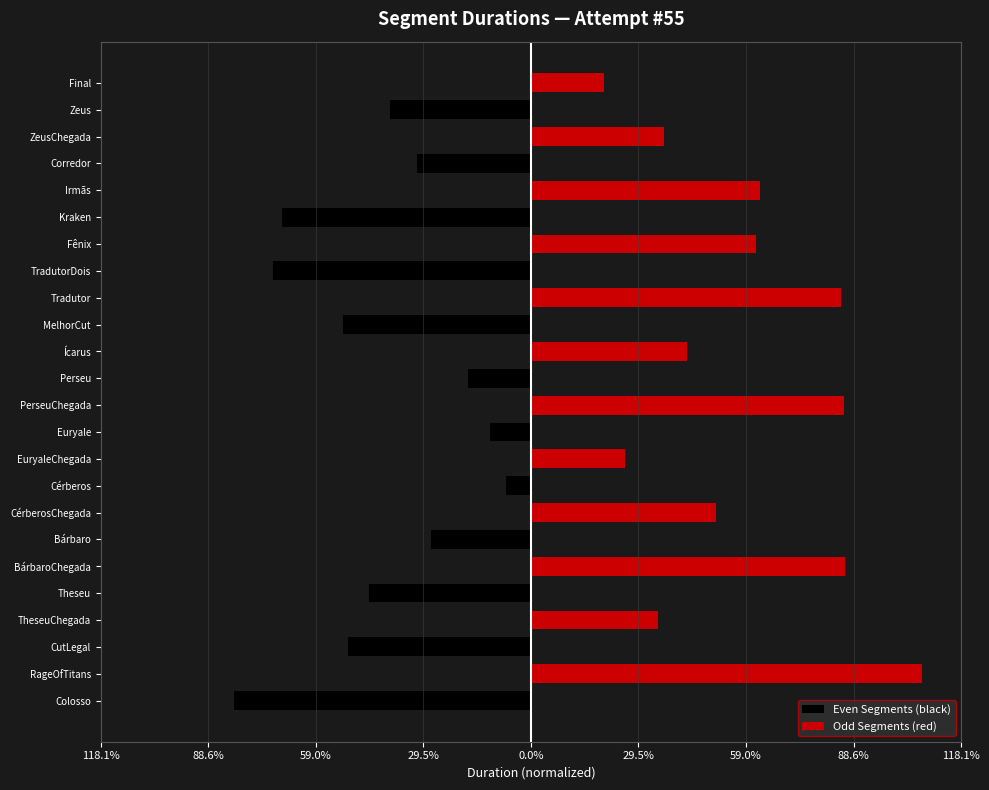

What is the approximate value of Even Segments (black) at Kraken?

-68.2